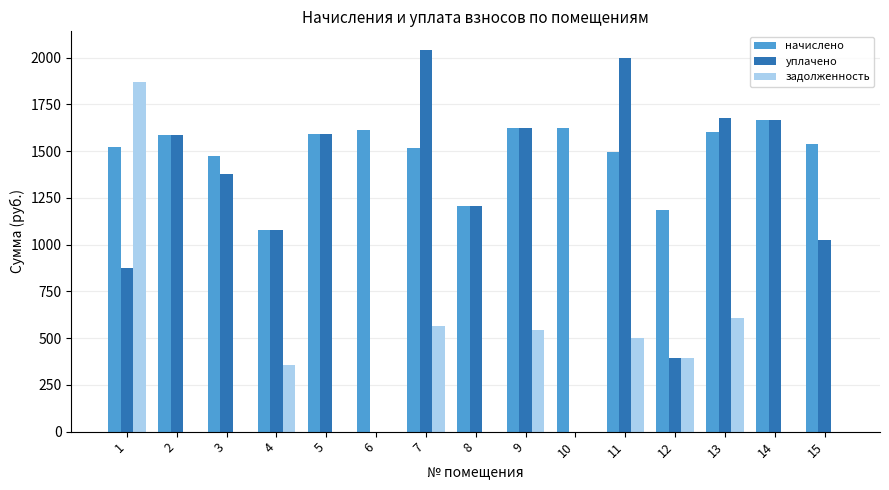

What is the sum of the начислено values at 1 and 13?

3126.6